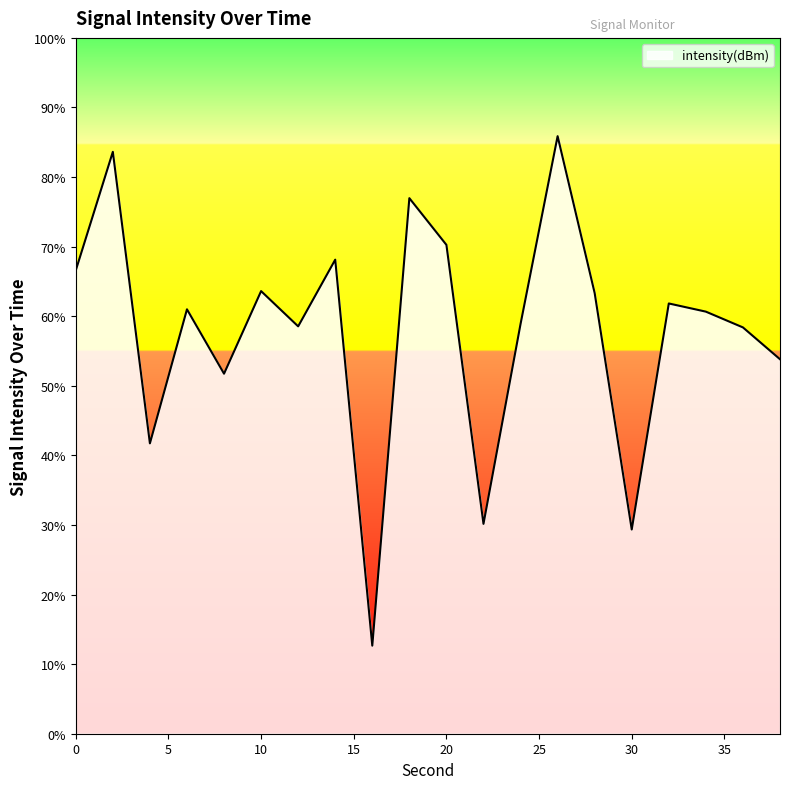

What is the difference between the maximum and minimum values?

73.2